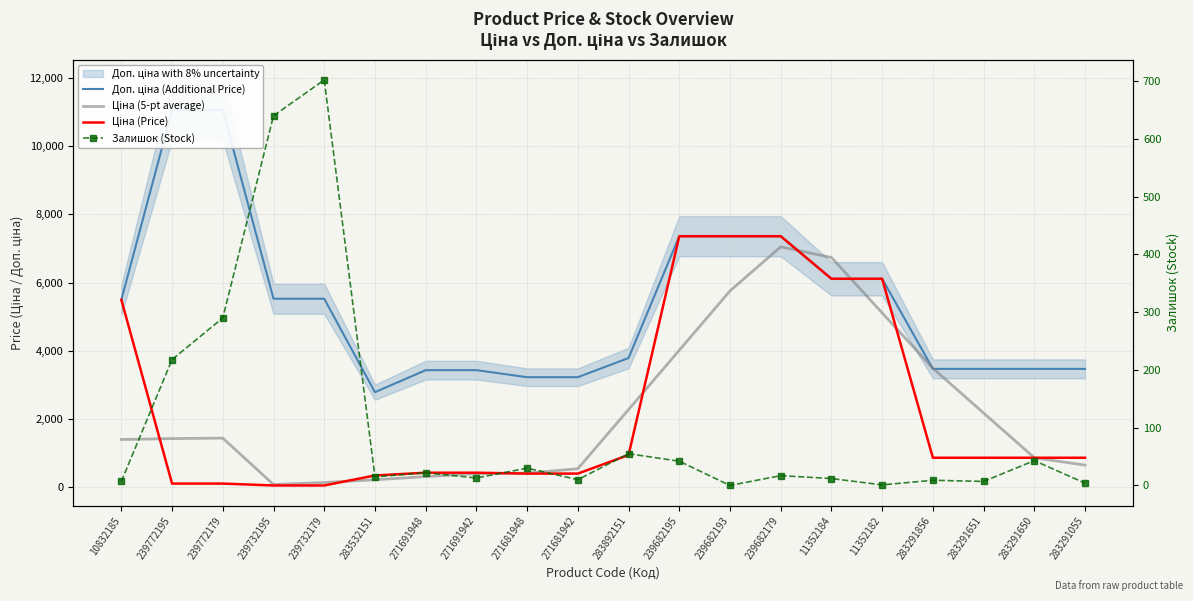

Between 239772179 and 283291651, which is larger?

239772179